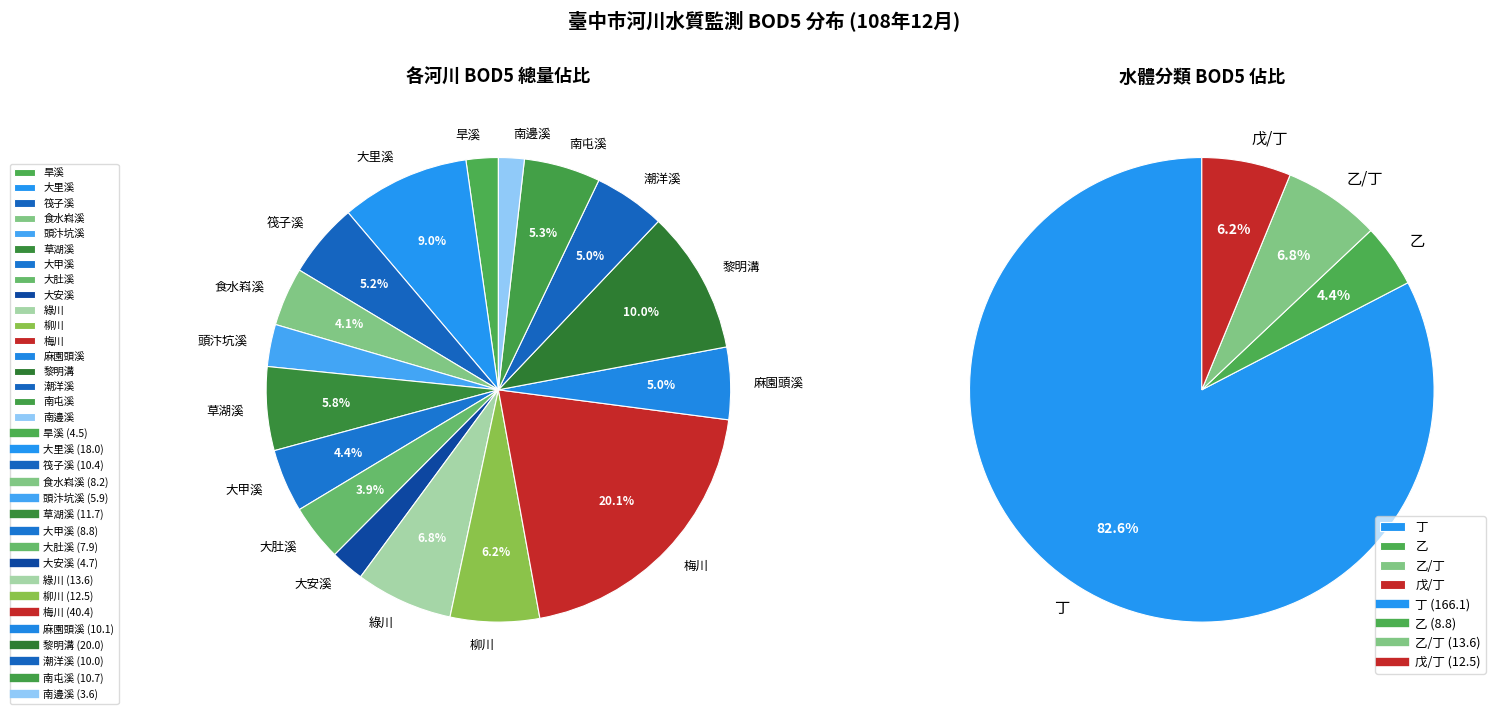

Does 南邊溪 represent more than half of the total?

No